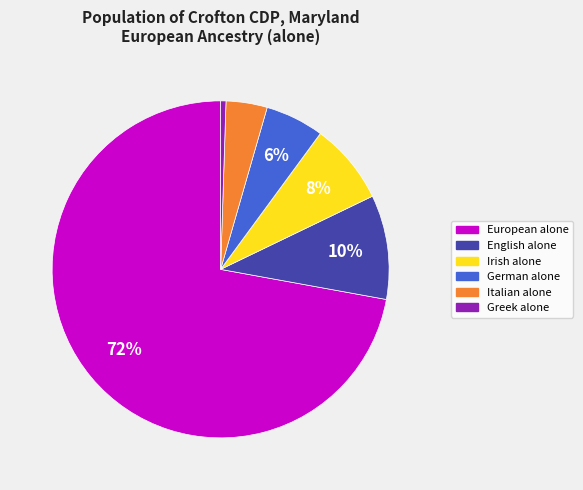

Is there any slice that represents more than half of the pie?

Yes